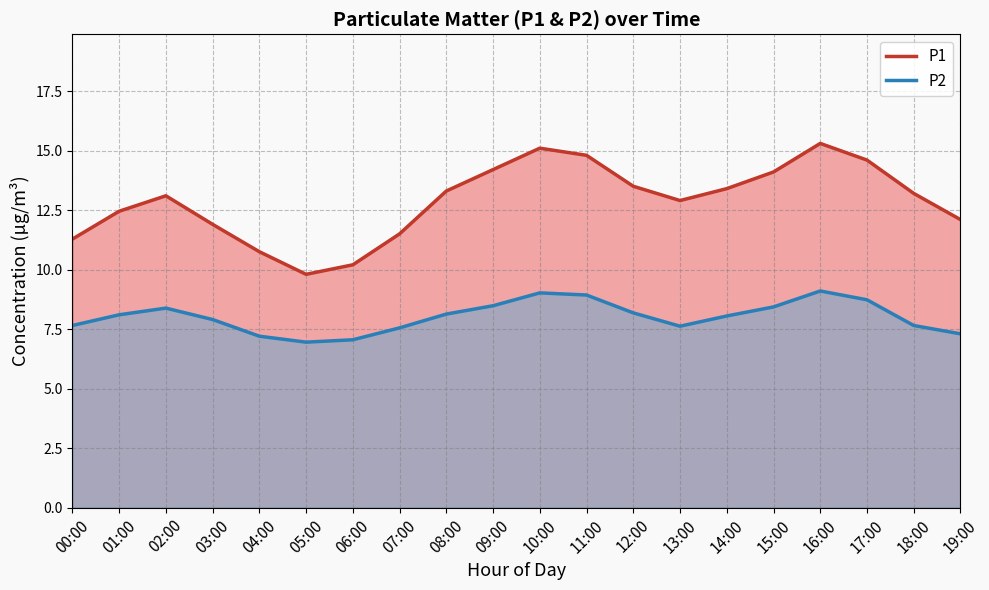

True or false: P2 and P1 cross at least once.

False